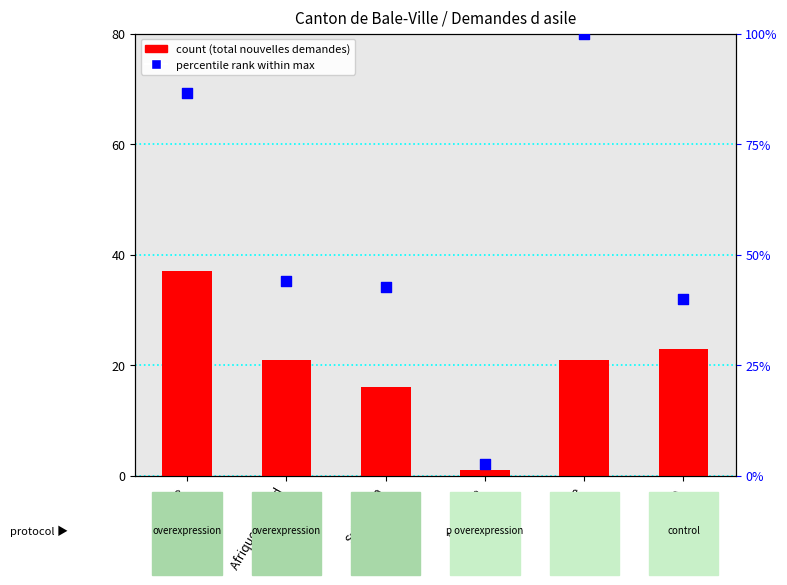

Which series reaches the maximum Y coordinate?

Cas réglés (% max)